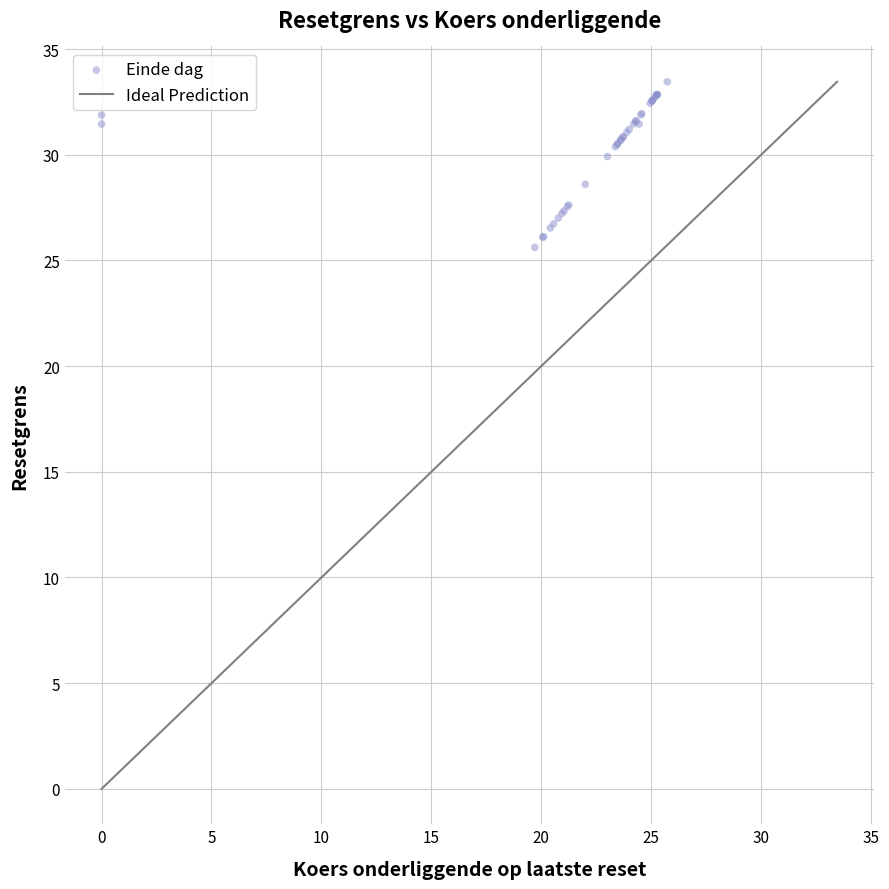

What Y value in the scatter plot is closest to 29?

28.6